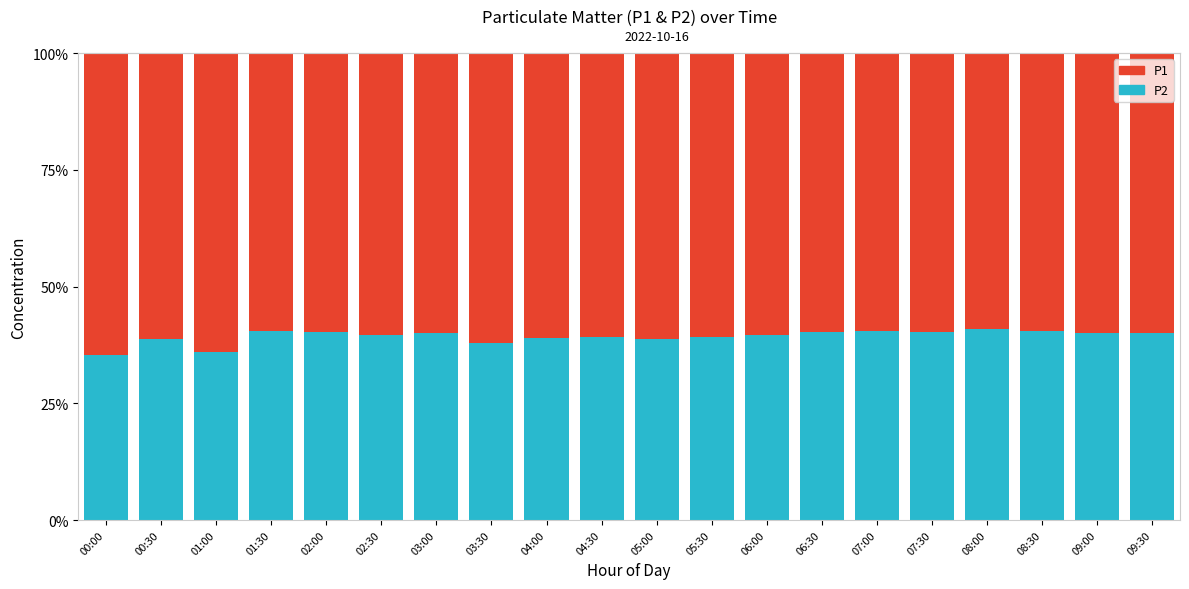

What is the label of the 14th bar from the right?

03:00